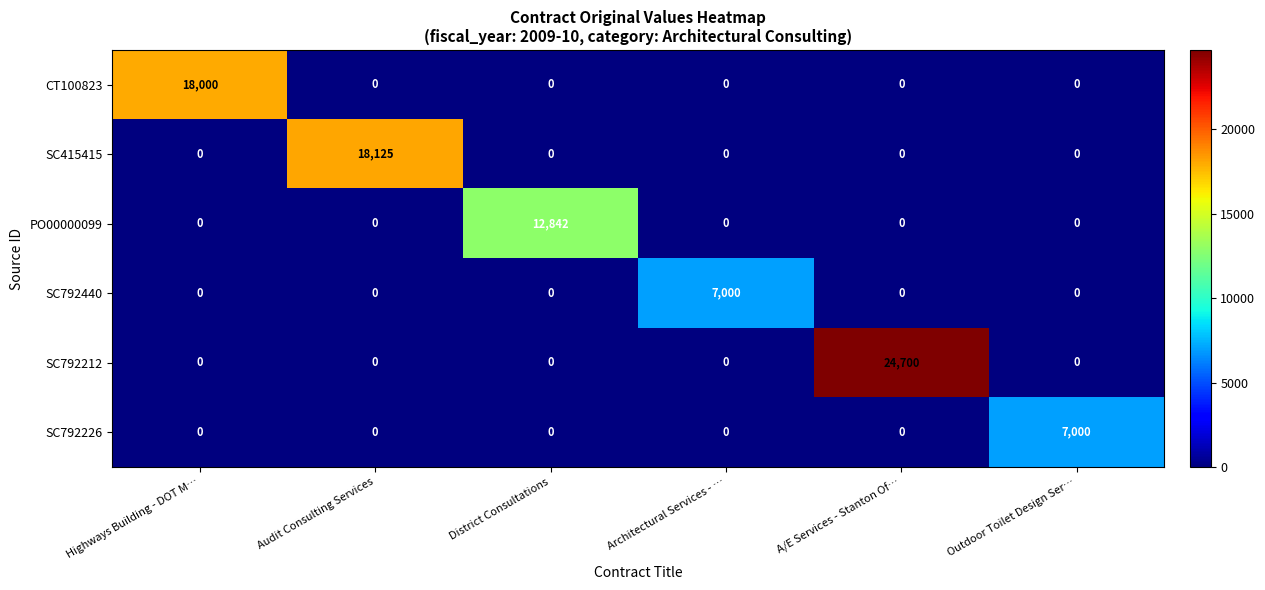

The value of SC415415 at Architectural Services - … is 0. True or false?

True